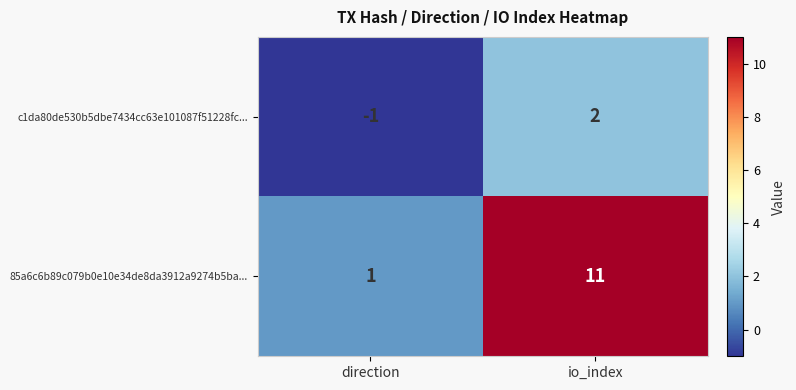

True or false: 85a6c6b89c079b0e10e34de8da3912a9274b5ba... has a value of 11 at io_index.

True